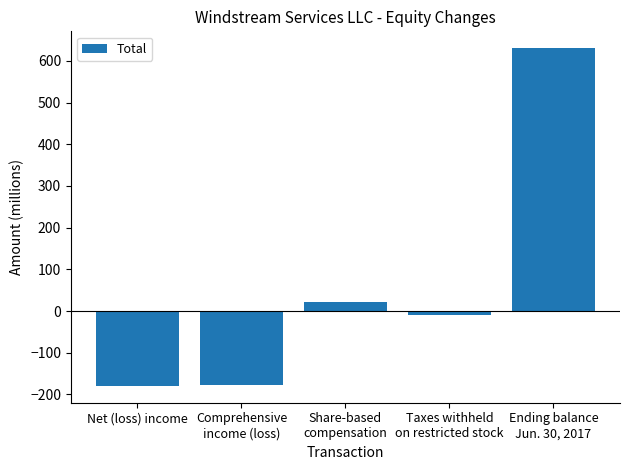

What is the greatest value displayed?

630.2